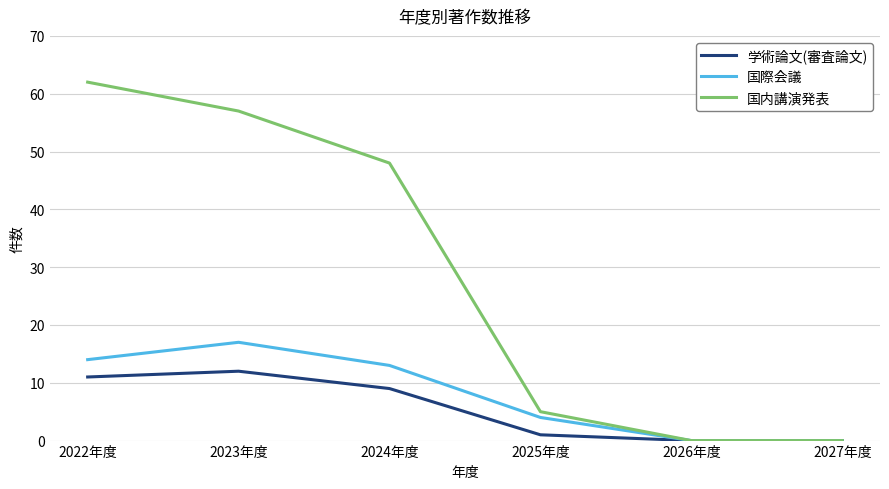

Reading left to right, what are all the values shown in this chart?

学術論文(審査論文): 11	12	9	1	0	0
国際会議: 14	17	13	4	0	0
国内講演発表: 62	57	48	5	0	0